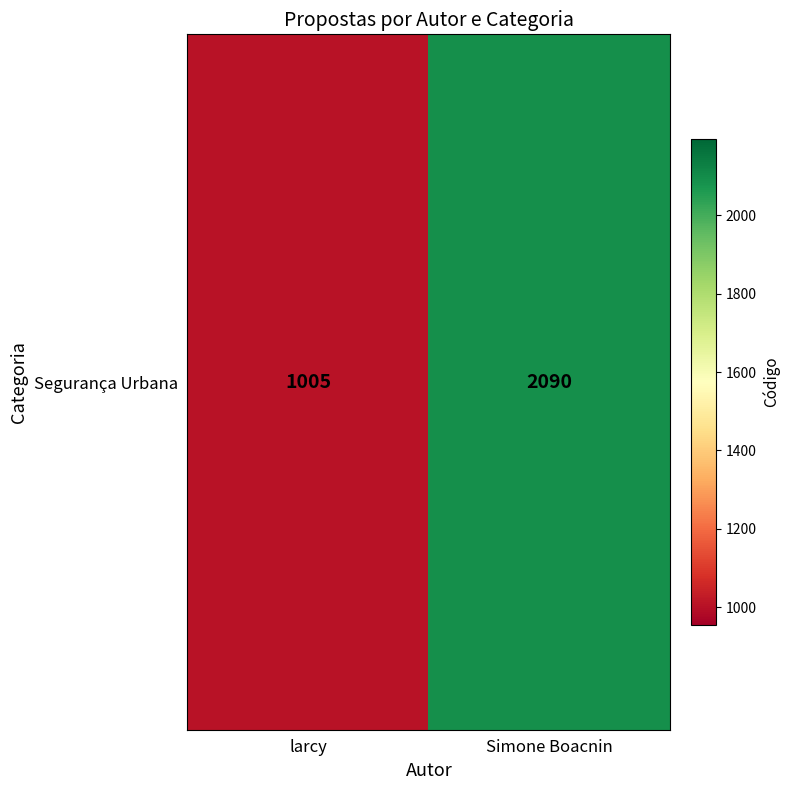

What is the sum of all values?

3095